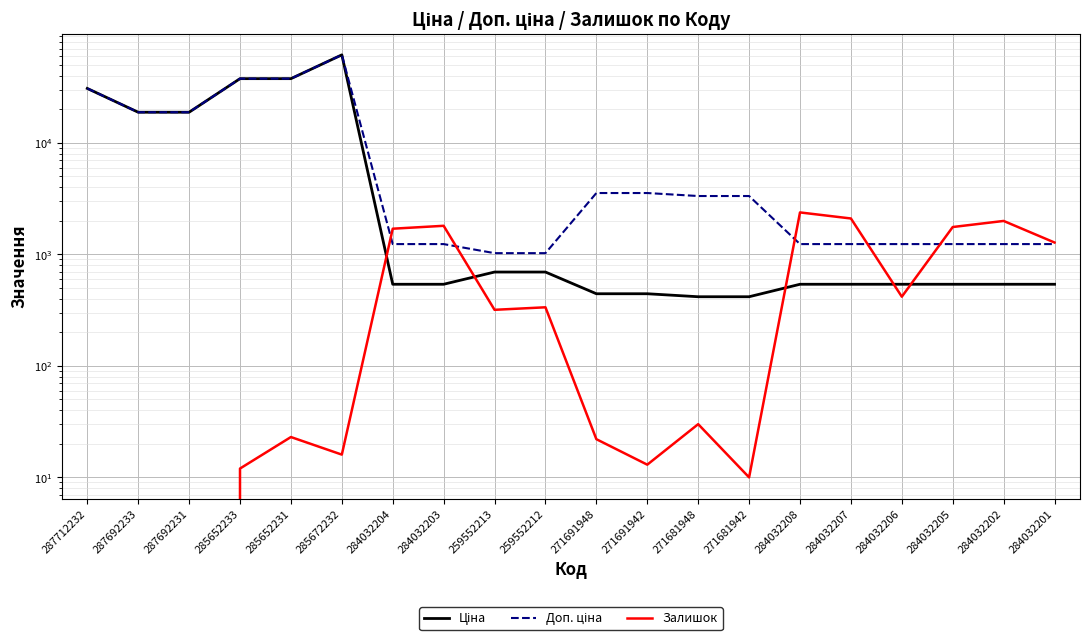

True or false: Доп. ціна has a value of 5416.7 at 271691948.

False